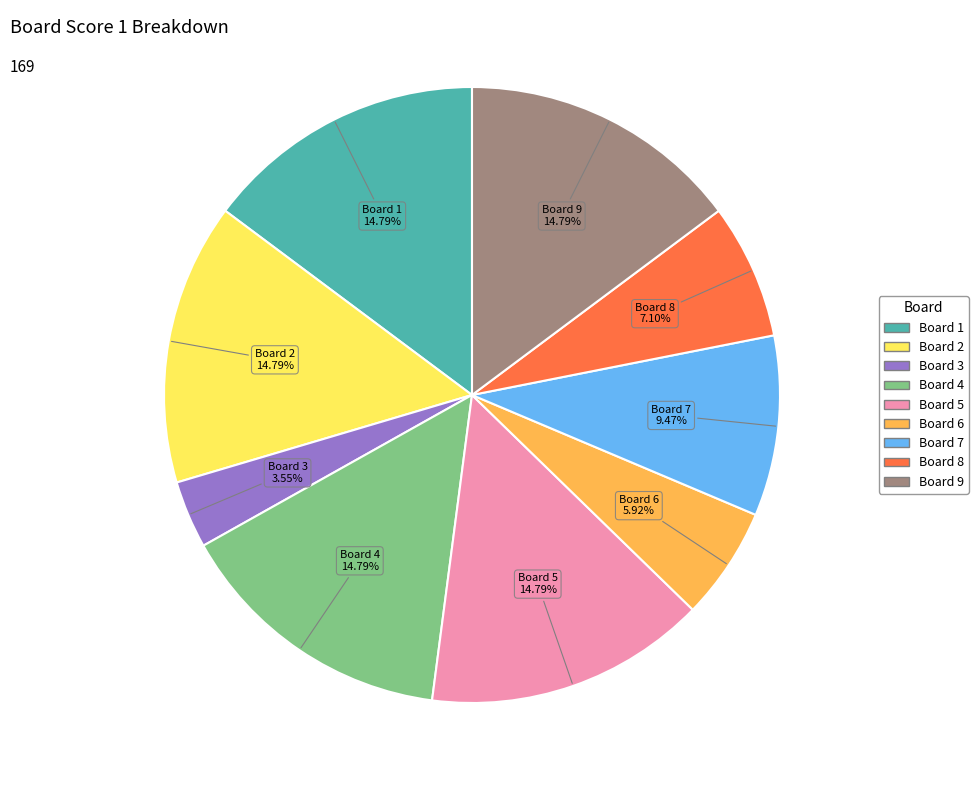

Is there a majority slice in this chart?

No